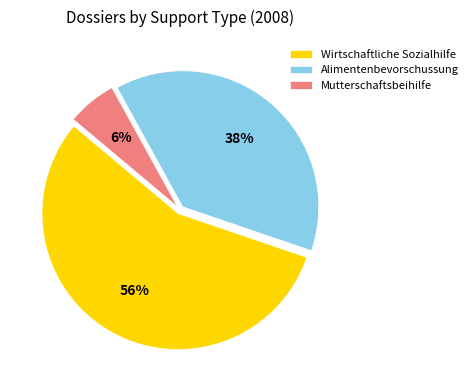

Is the sum of Wirtschaftliche Sozialhilfe and Mutterschaftsbeihilfe greater than half?

Yes